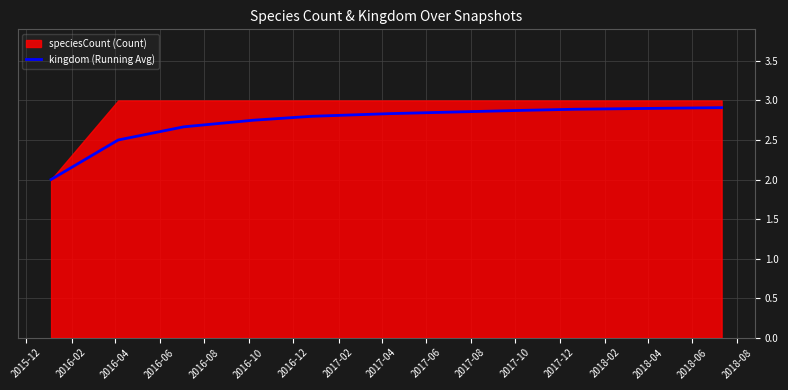

Is it true that the value at 2016-10 is 2.8?

True